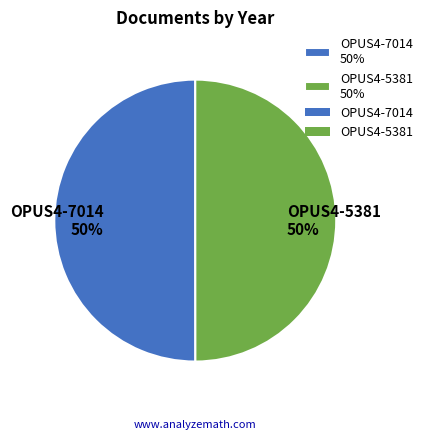

Do OPUS4-7014 50% and OPUS4-5381 50% together represent more than half of the pie?

Yes